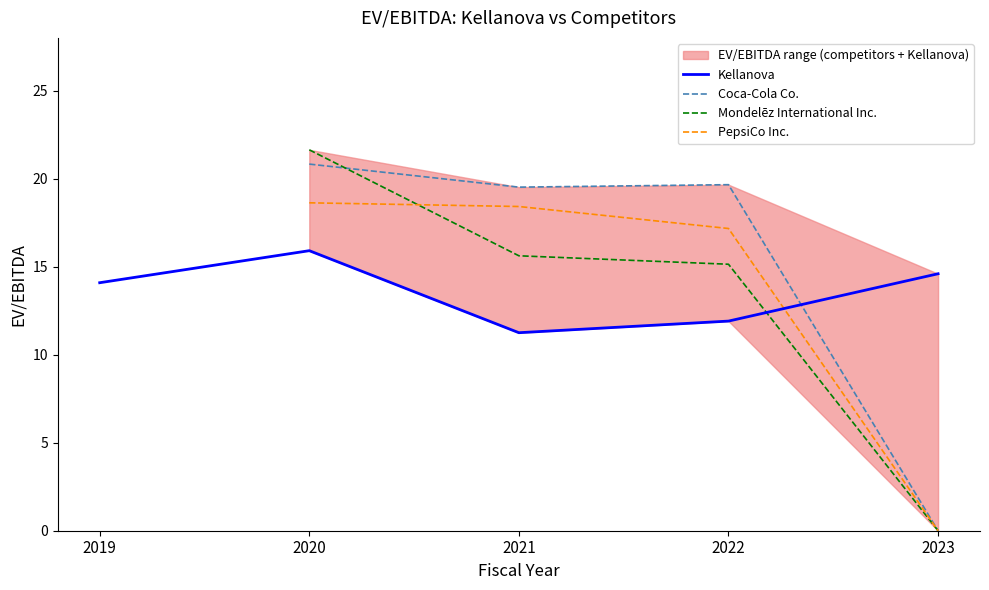

How many interior local valleys does the Coca-Cola Co. series have?

1